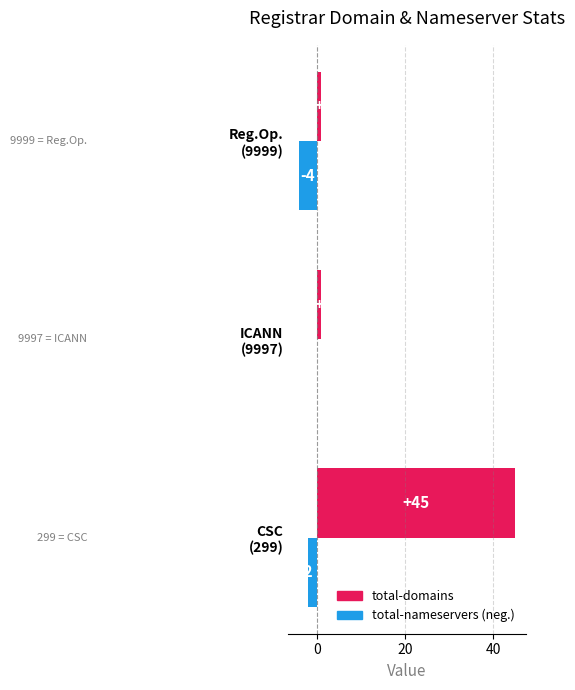

What is the greatest value displayed?

45